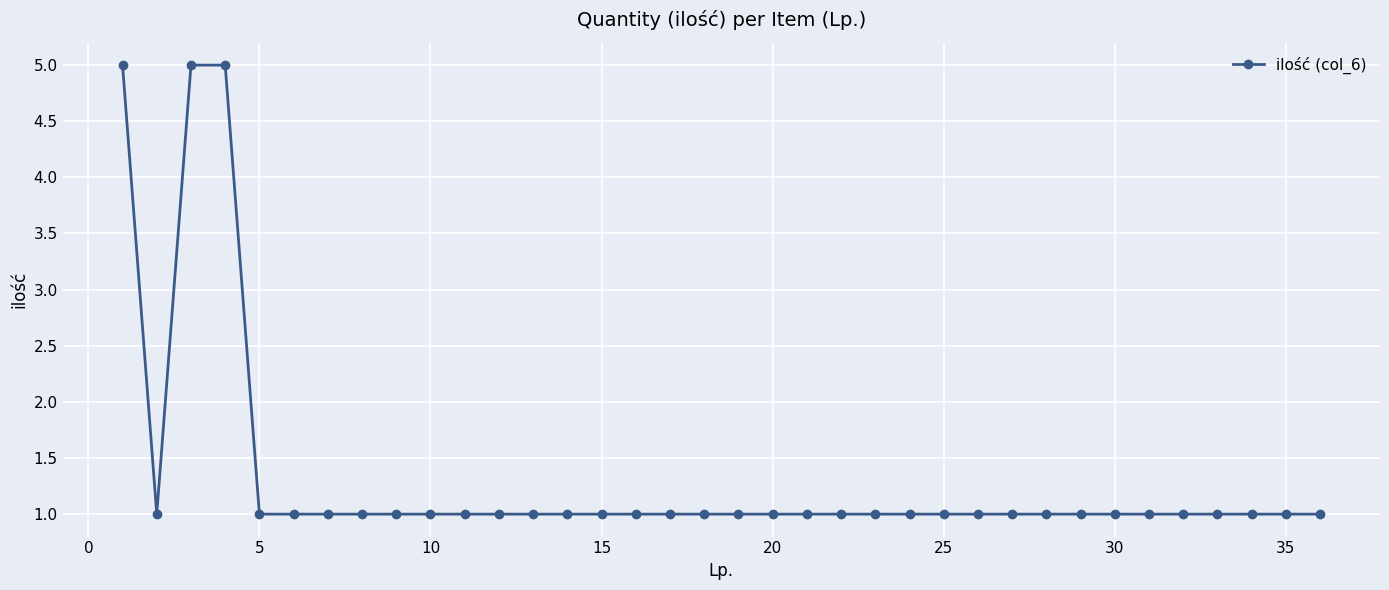

Reading right to left, what are all the values shown in this chart?

1	1	1	1	1	1	1	1	1	1	1	1	1	1	1	1	1	1	1	1	1	1	1	1	1	1	1	1	1	1	1	1	5	5	1	5